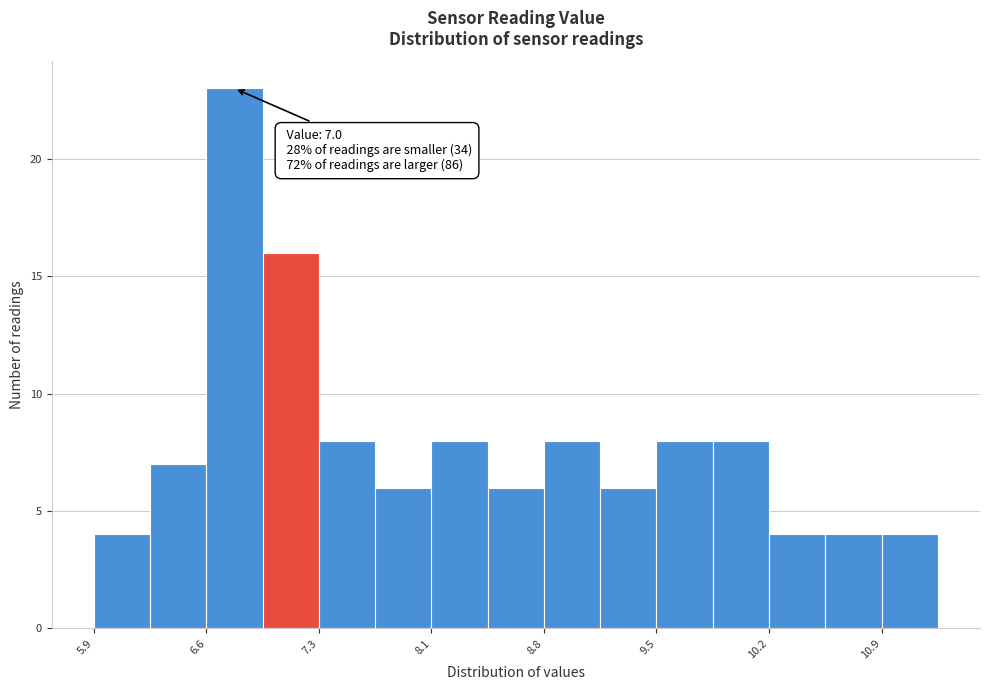

Around what value on the x-axis is the tallest bar? Give the approximate position of its centre, as read against the axis.

6.8